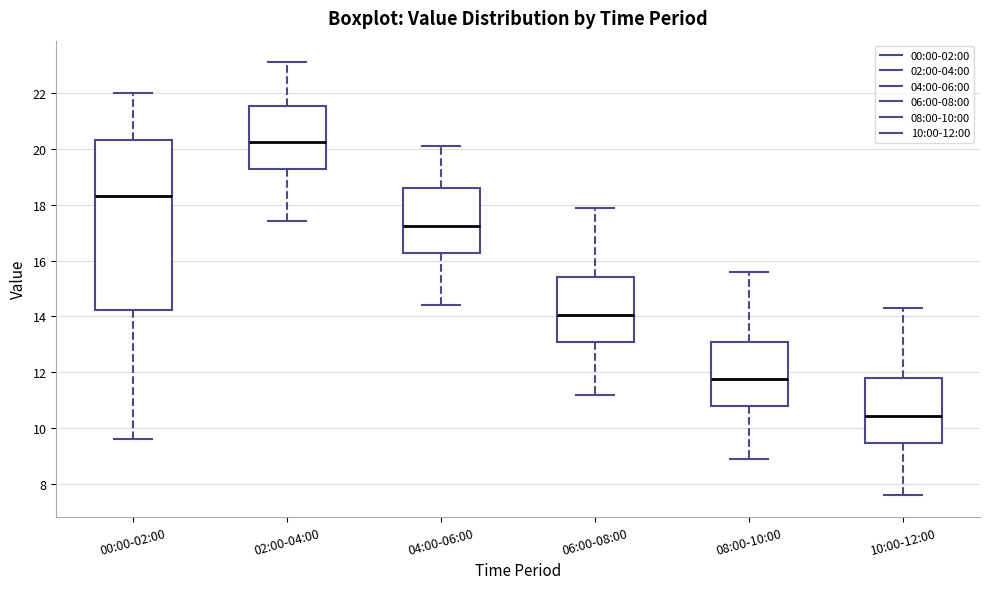

Which box's median line is the lowest?

10:00-12:00